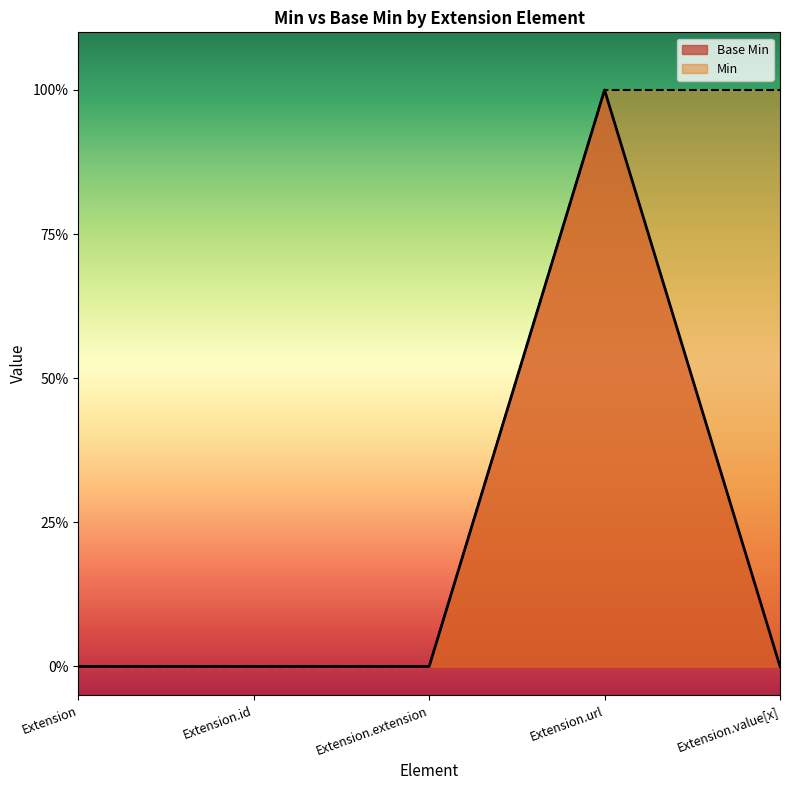

Does the chart have visible grid lines?

No